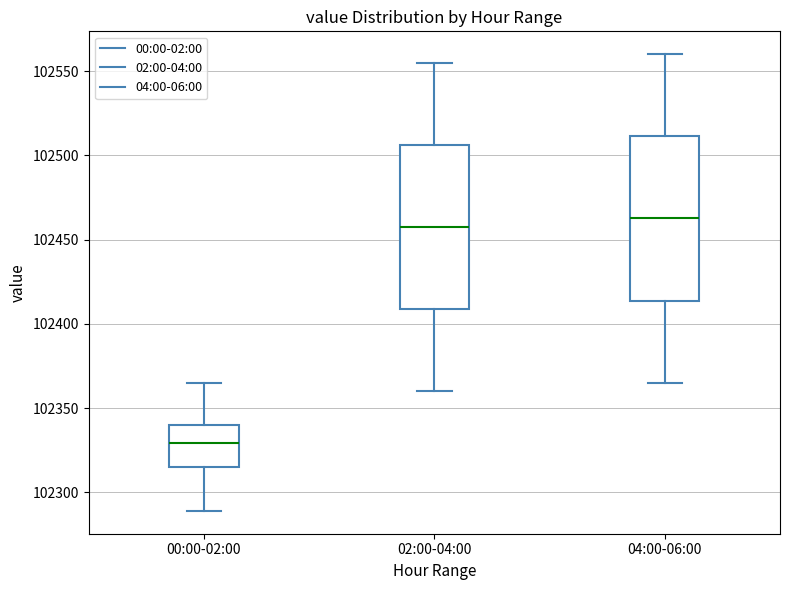

Which box has the highest median line?

04:00-06:00